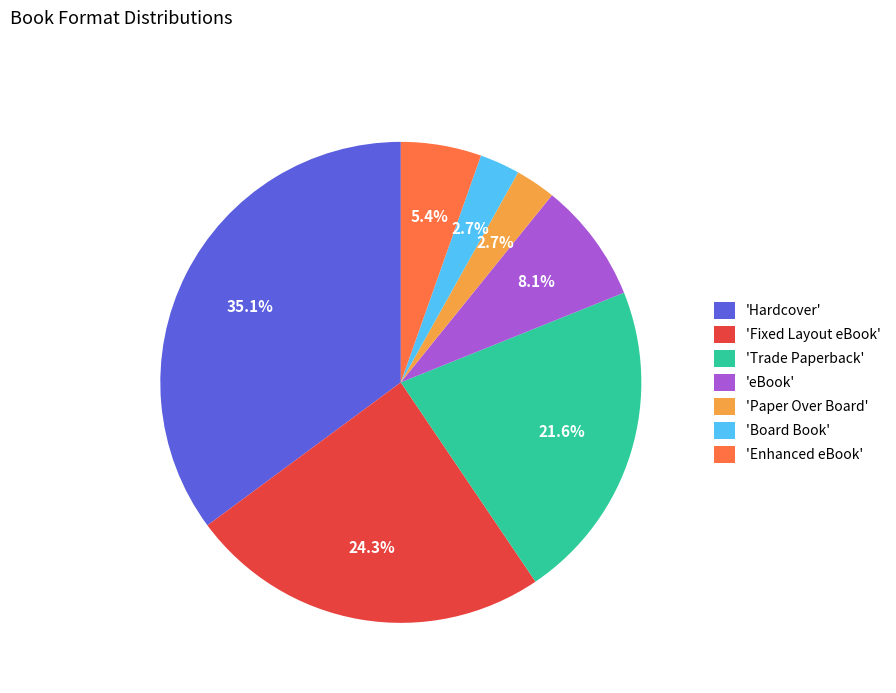

What is the ratio of the value at 'Fixed Layout eBook' to the value at 'eBook'?

3.0